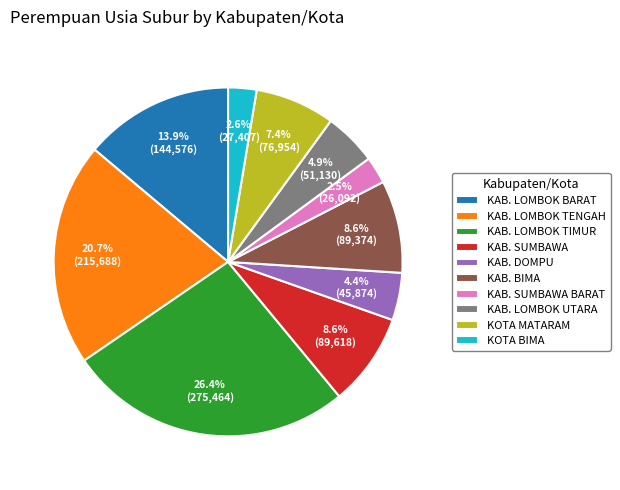

Approximately how many times larger is the value at KAB. LOMBOK TENGAH compared to KAB. LOMBOK TIMUR?

0.8